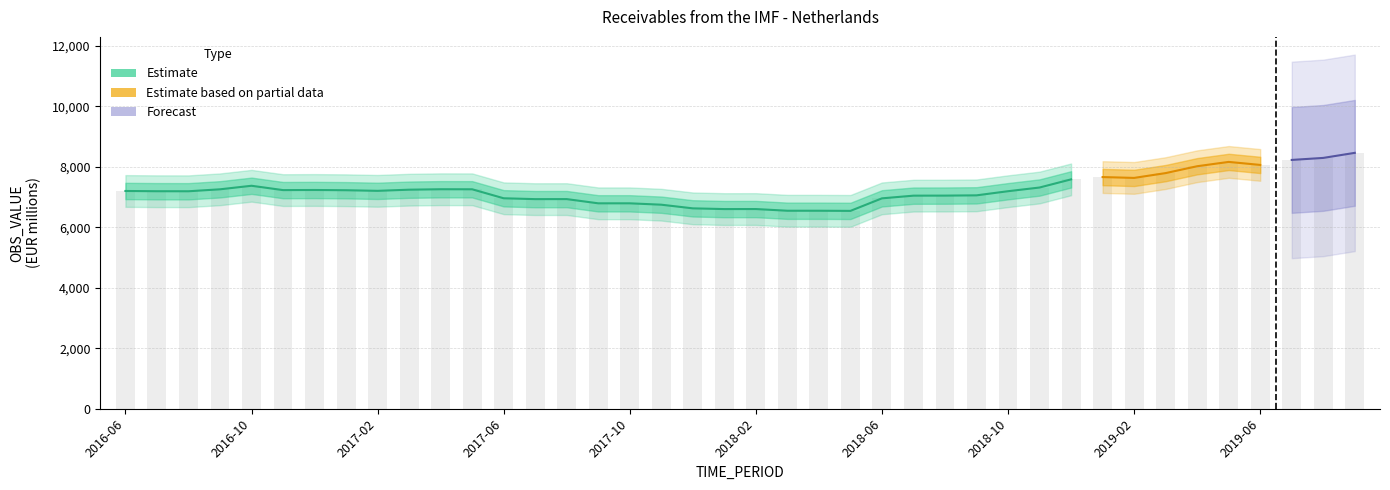

What is the maximum value shown in the chart?

8463.4